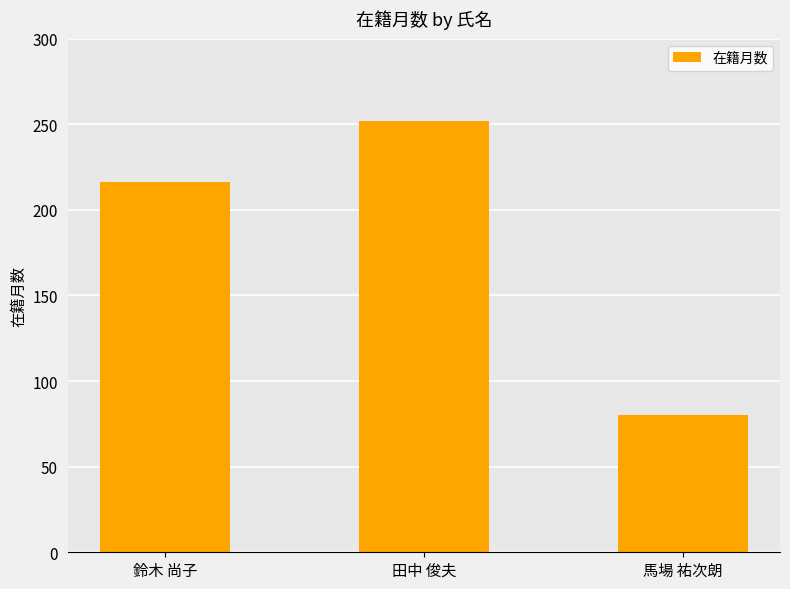

What is the approximate value at 馬場 祐次朗, to the nearest 5?

80